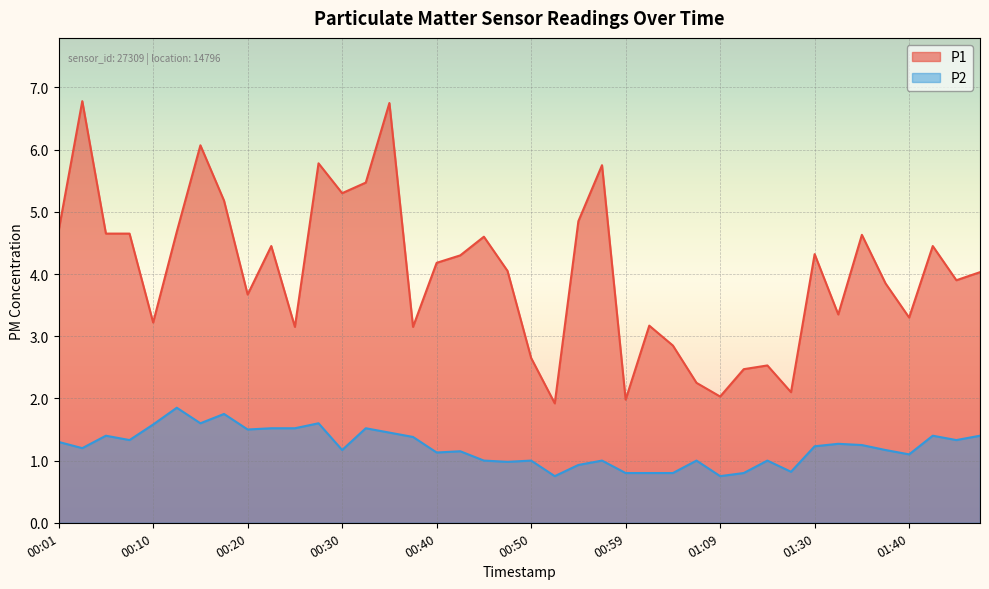

What is the difference between the second highest and second lowest values in the P1 series?

4.8